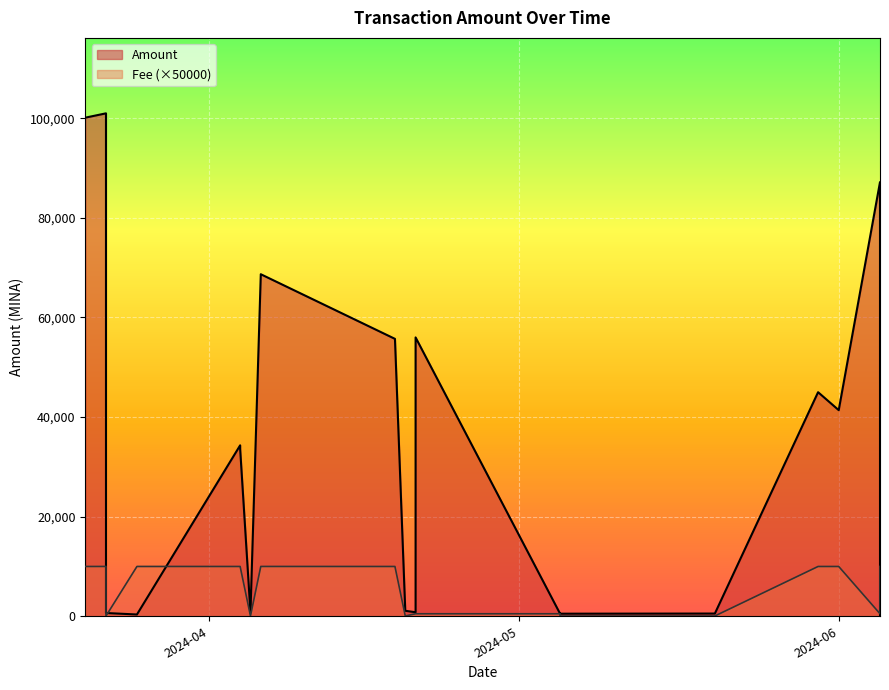

What is the maximum value for Amount?

101000.0